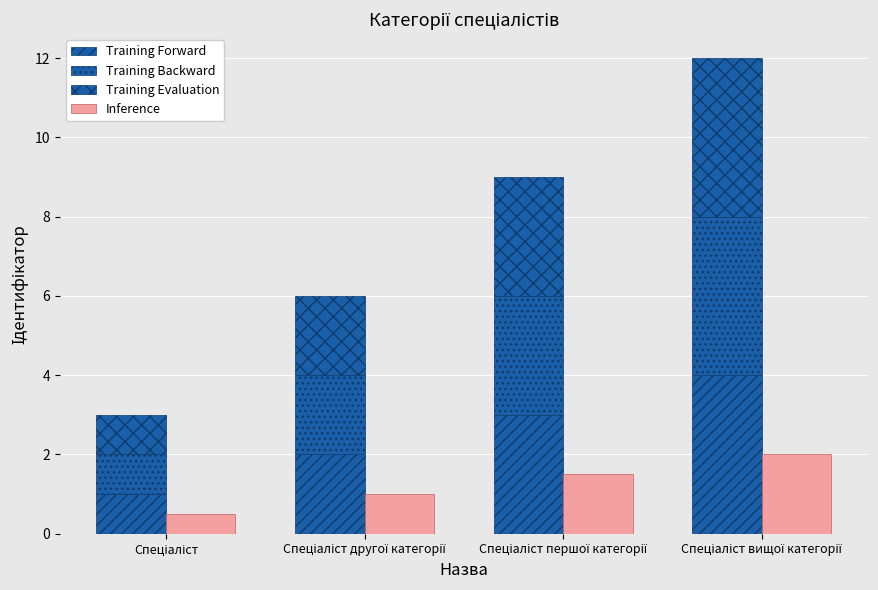

What is the label of the 2nd bar from the right?

Спеціаліст першої категорії